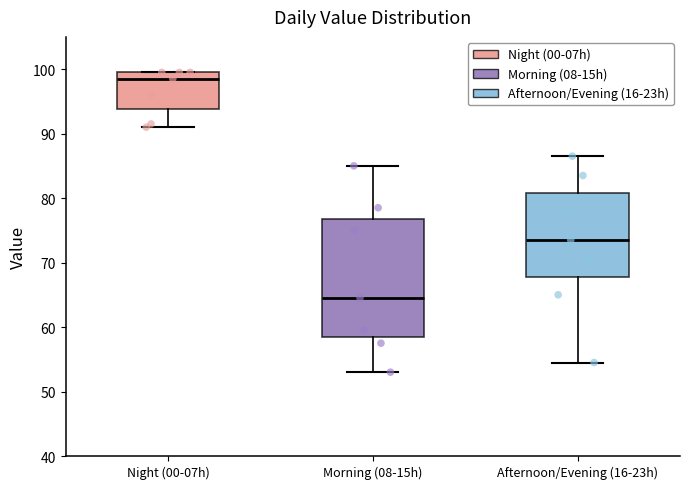

Reading left to right, transcribe this box plot: for each box, give where its median line is, the range the box spans, and where its two whiskers end, as read against the y-axis. The values are not printed on the chart, so give them approximately, as read against the axis.

Night (00-07h): median 99, box 94 to 100, whiskers 91 to 100
Morning (08-15h): median 65, box 59 to 77, whiskers 53 to 85
Afternoon/Evening (16-23h): median 74, box 68 to 81, whiskers 55 to 87